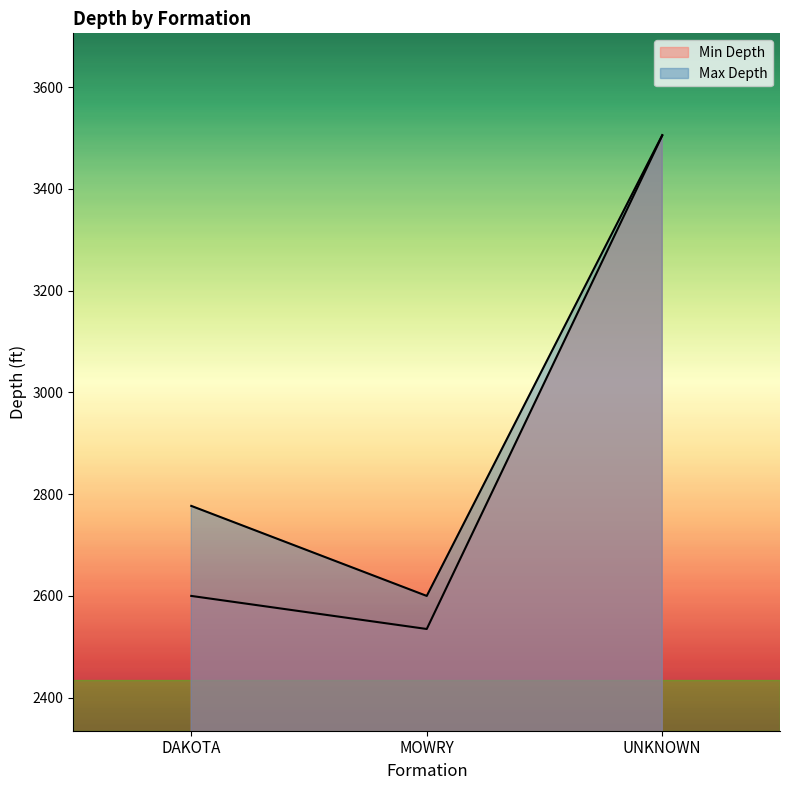

Rank the series by their average value, from lowest to highest.

Min Depth, Max Depth